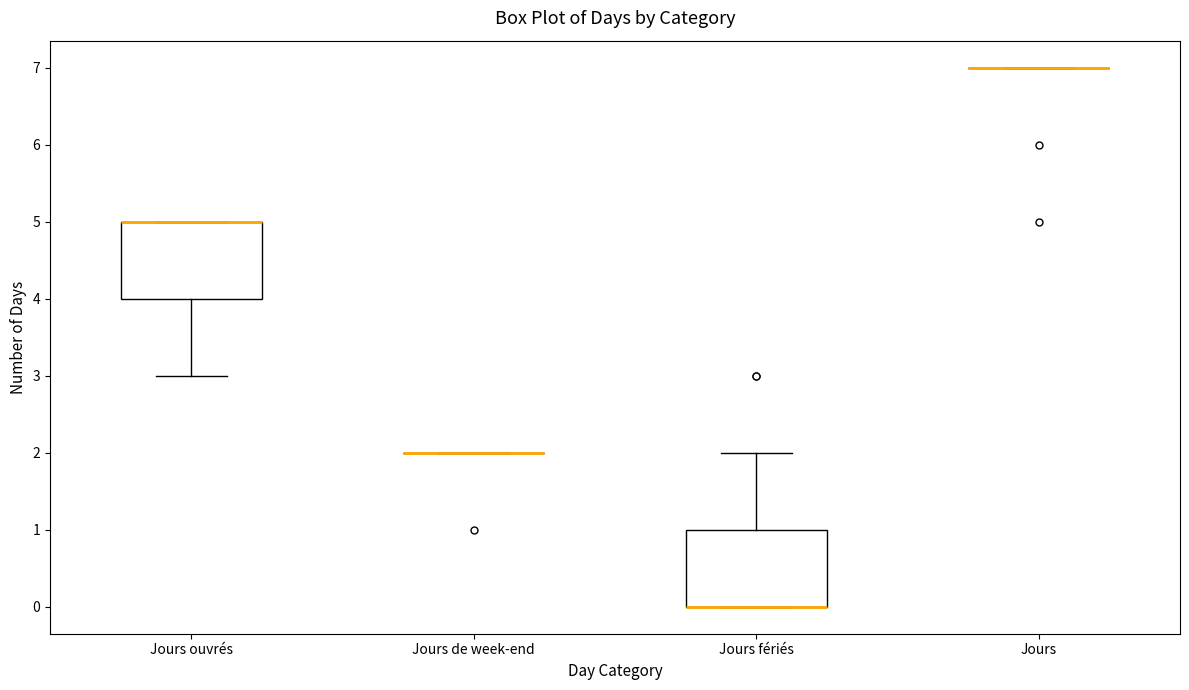

Reading left to right, read every box against the y-axis: the position of its median line, the range the box covers, and the ends of its whiskers. The values are not printed on the chart, so give them approximately, as read against the axis.

Jours ouvrés: median 5 (drawn on the box's upper edge), box 4 to 5, whiskers 3 to 5
Jours de week-end: box collapsed to a line at 2, whiskers 2 to 2
Jours fériés: median 0 (drawn on the box's lower edge), box 0 to 1, whiskers 0 to 2
Jours: box collapsed to a line at 7, whiskers 7 to 7